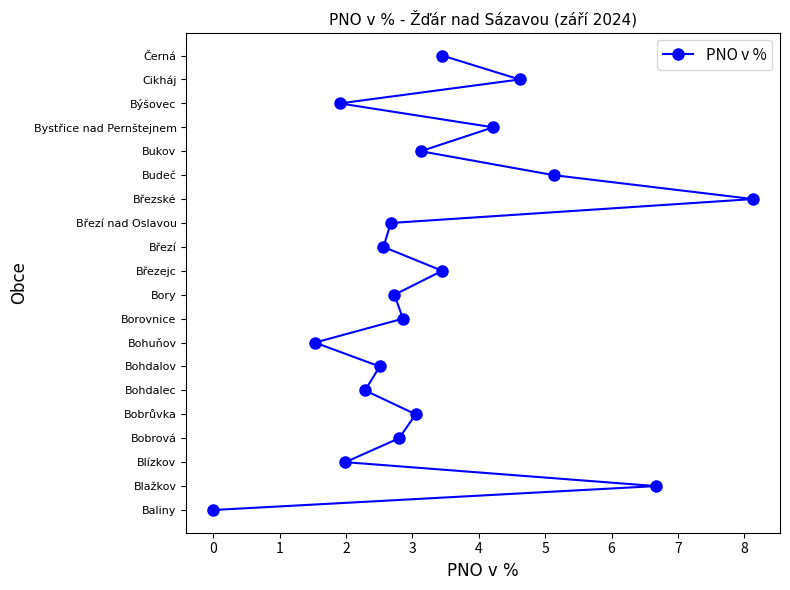

How many lines are shown in the chart?

1